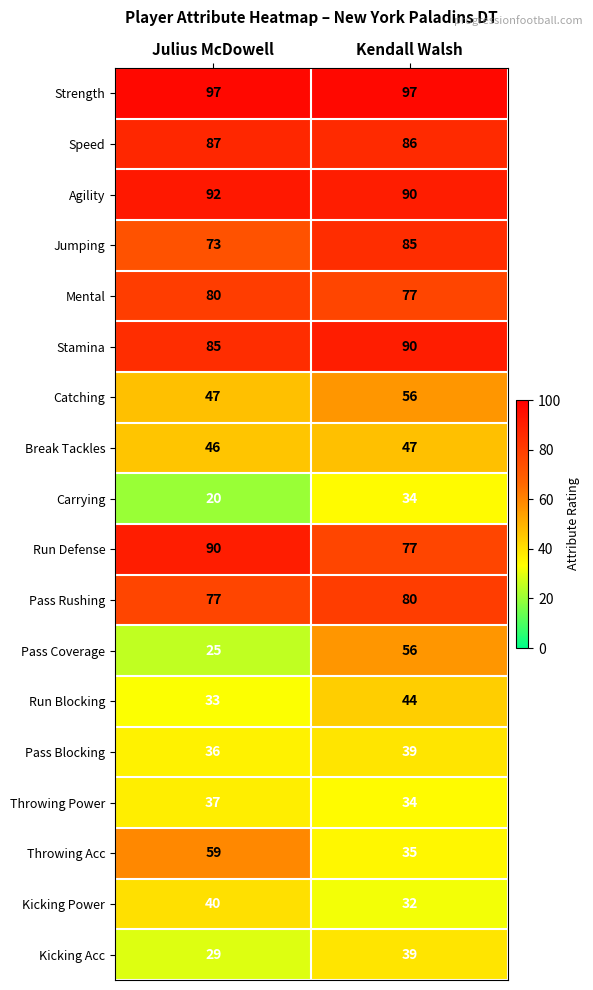

Between Julius McDowell and Kendall Walsh, which series saw the biggest shift?

Pass Coverage